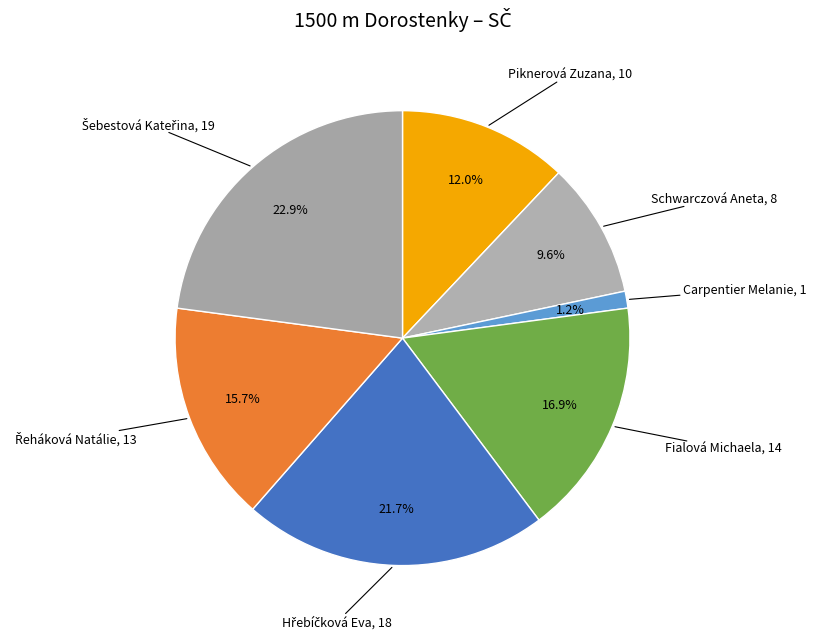

Does any single category account for the majority?

No